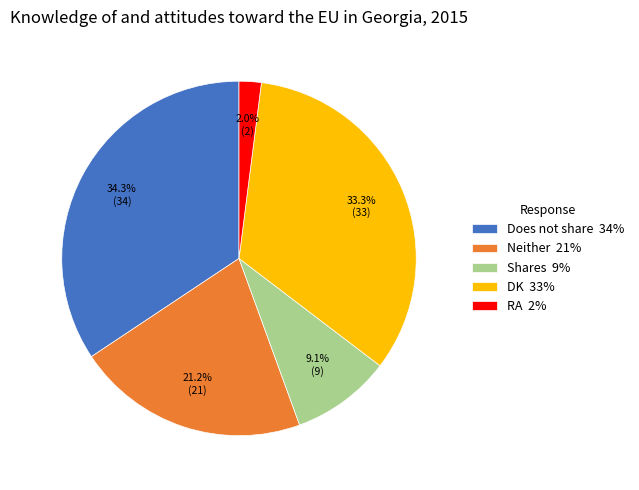

How many segments does this pie chart have?

5